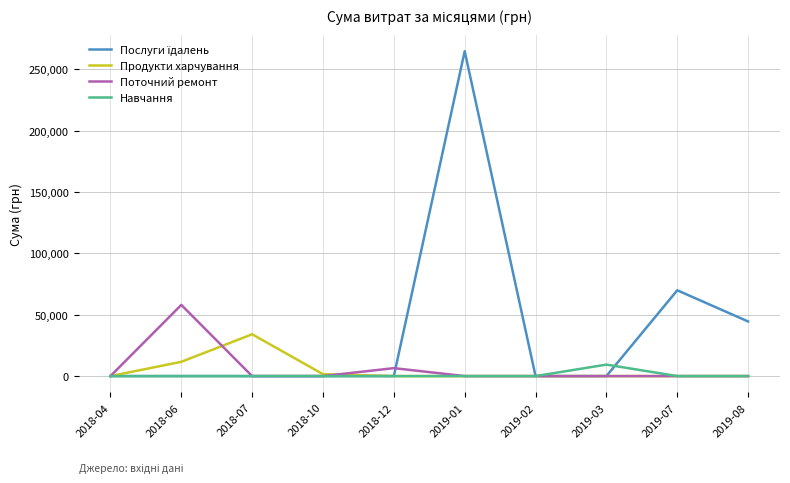

Is it true that Продукти харчування equals 23677.1 at 2018-04?

False